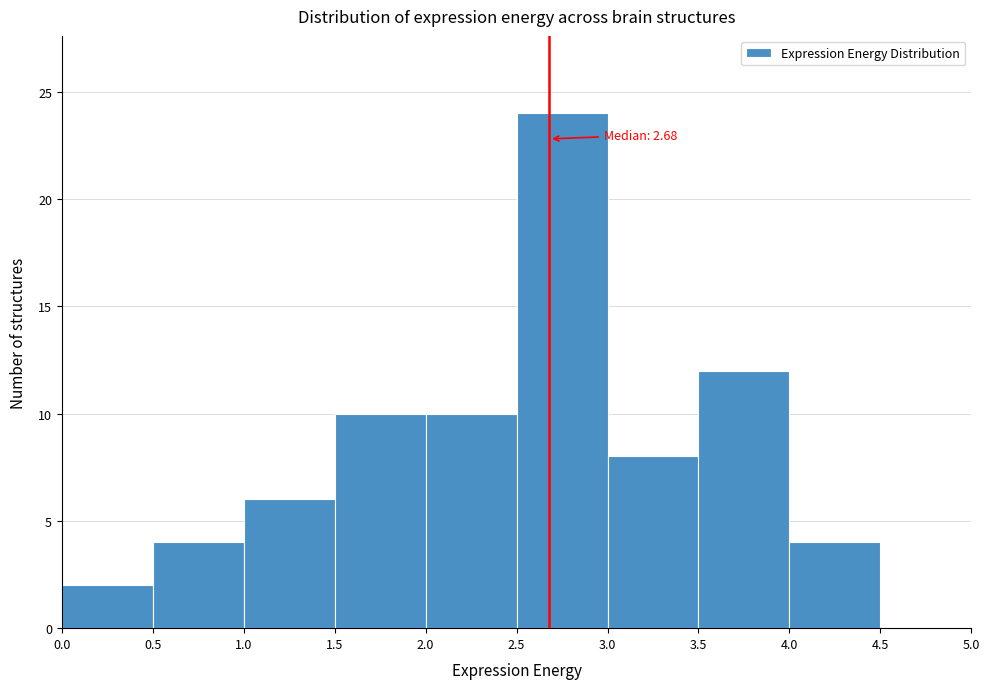

Which range on the x-axis has the tallest bar?

2.5 to 3.0